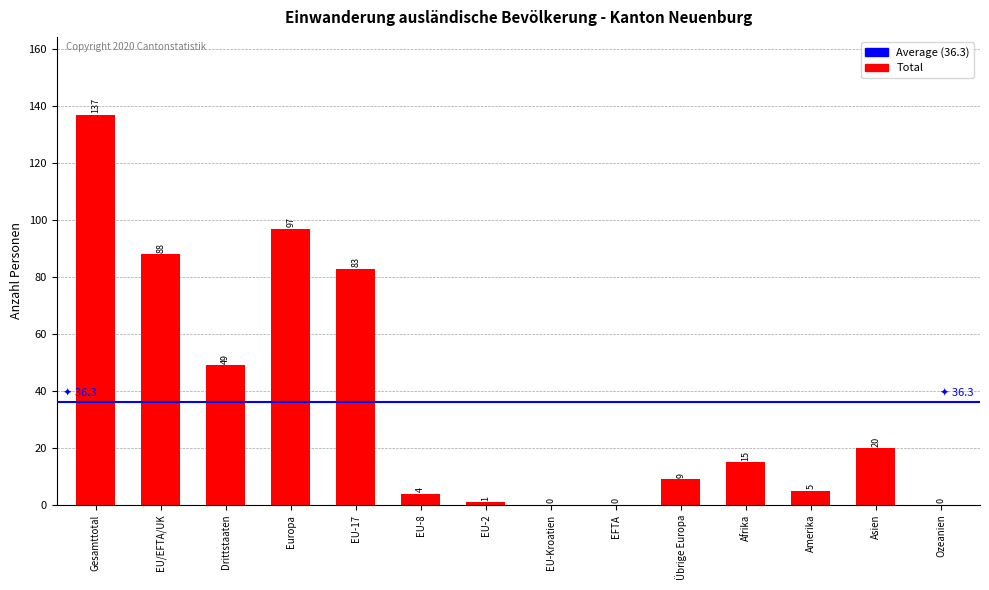

True or false: the data shows 71 at Gesamttotal.

False